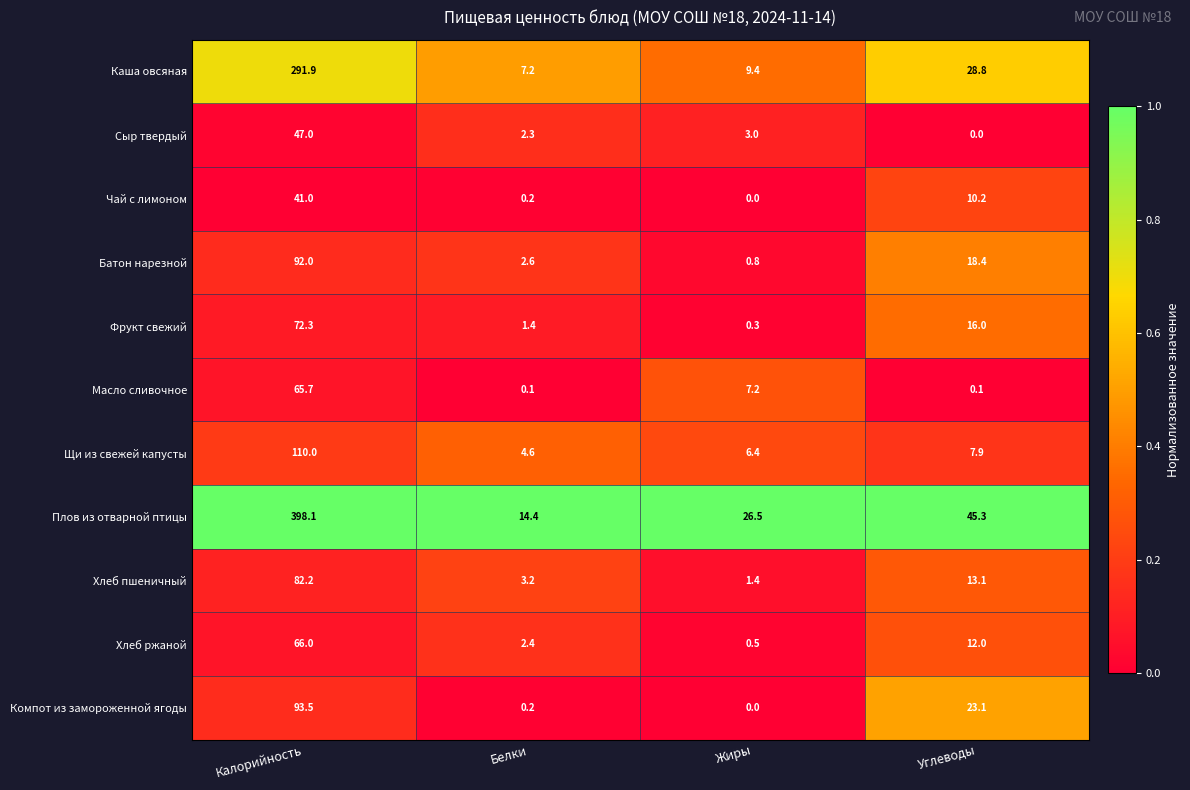

What is the difference between the maximum and minimum values in the Чай с лимоном series?

41.0